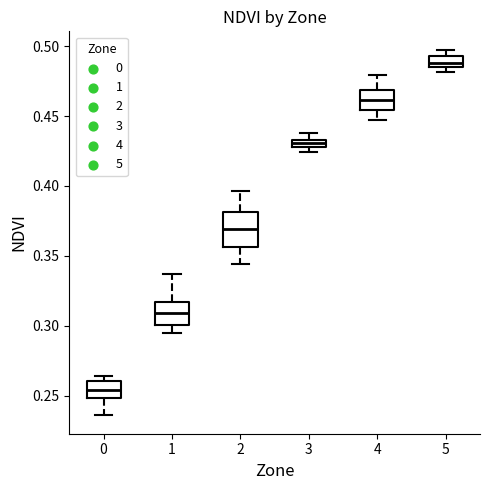

Which box's median line is the highest?

5